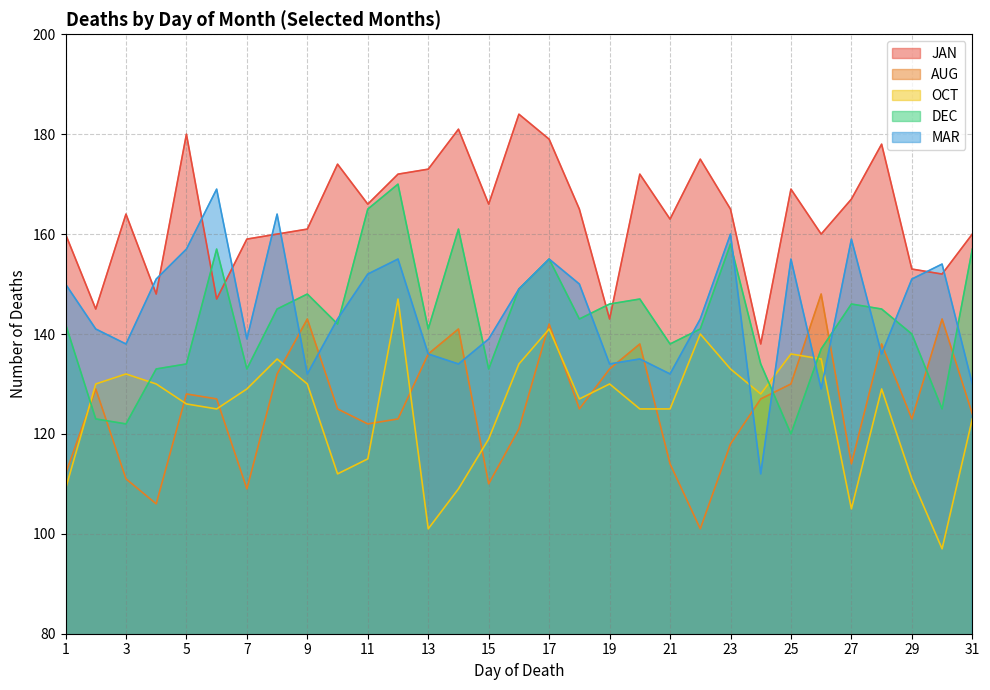

At which category does OCT reach its first local peak?

3